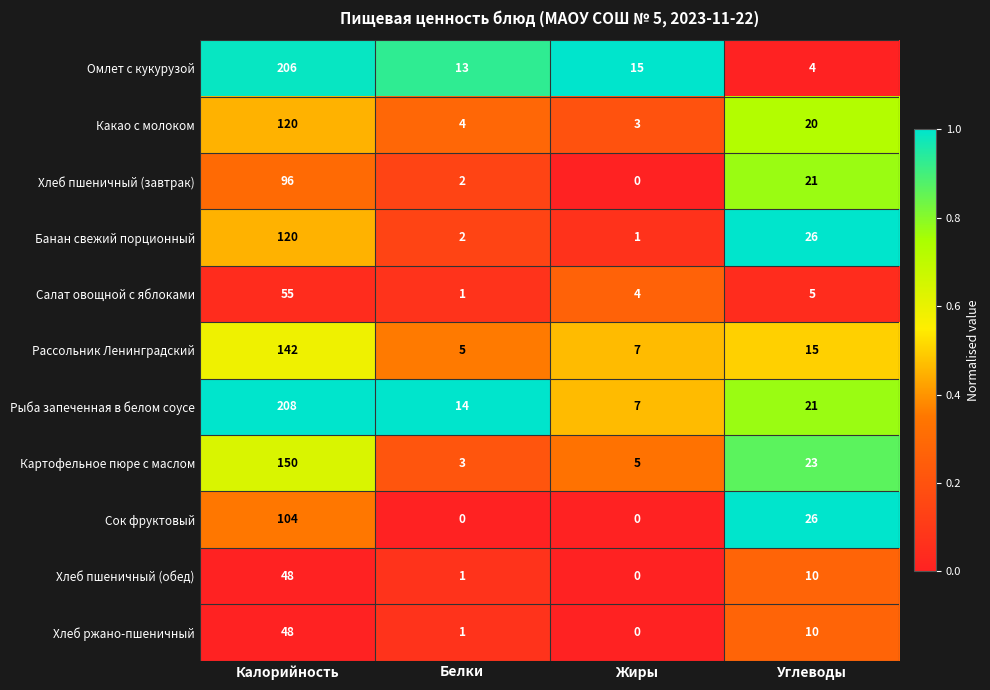

What is the total value across all series at Углеводы?

181